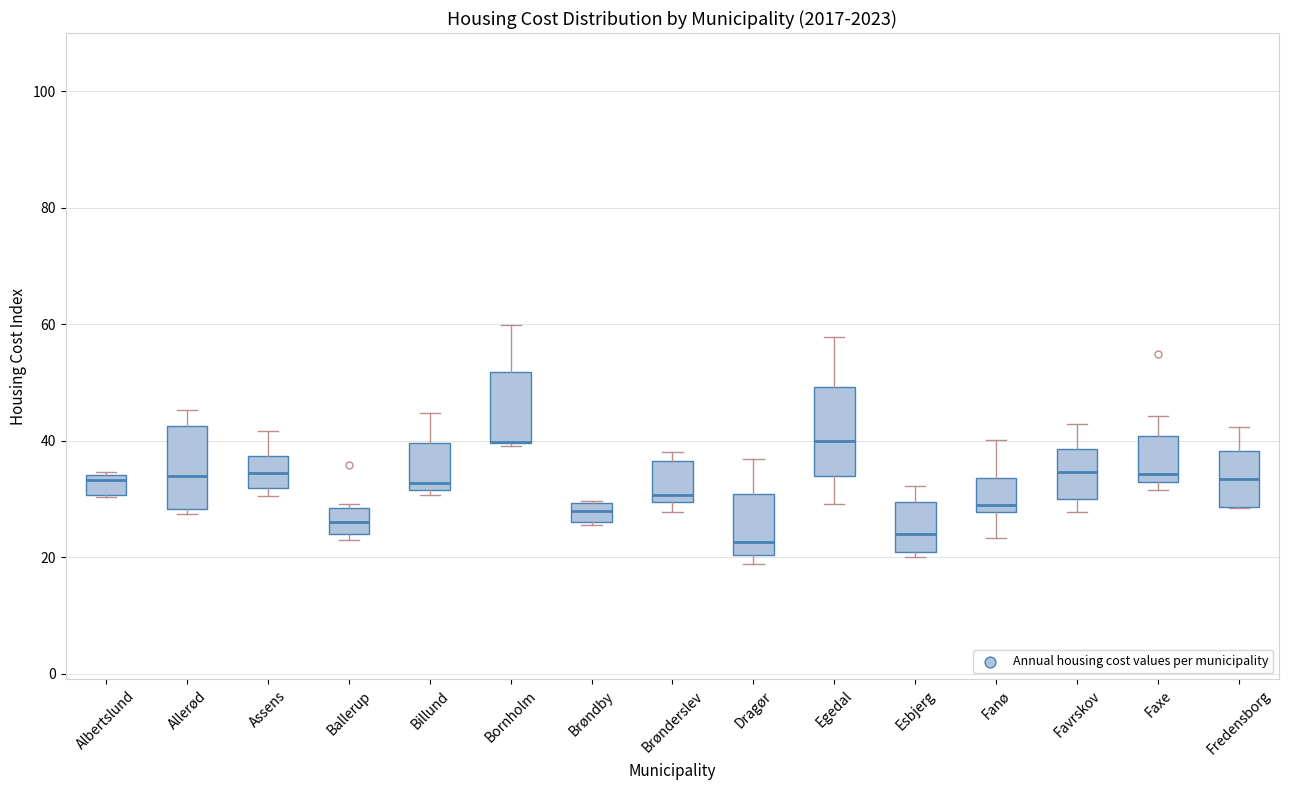

Reading left to right, transcribe this box plot: for each box, give where its median line is, the range the box spans, and where its two whiskers end, as read against the y-axis. The values are not printed on the chart, so give them approximately, as read against the axis.

Albertslund: median 34 (just below the box's upper edge), box 30 to 34, whiskers 30 to 34 (just above the box's upper edge)
Allerød: median 34, box 28 to 42, whiskers 28 (just below the box's lower edge) to 46
Assens: median 34, box 32 to 38, whiskers 30 to 42
Ballerup: median 26, box 24 to 28, whiskers 22 to 30
Billund: median 32 (just above the box's lower edge), box 32 to 40, whiskers 30 to 44
Bornholm: median 40 (drawn on the box's lower edge), box 40 to 52, whiskers 40 to 60
Brøndby: median 28, box 26 to 30, whiskers 26 (just below the box's lower edge) to 30
Brønderslev: median 30 (just above the box's lower edge), box 30 to 36, whiskers 28 to 38
Dragør: median 22, box 20 to 30, whiskers 18 to 36
Egedal: median 40, box 34 to 50, whiskers 30 to 58
Esbjerg: median 24, box 20 to 30, whiskers 20 (just below the box's lower edge) to 32
Fanø: median 28 (just above the box's lower edge), box 28 to 34, whiskers 24 to 40
Favrskov: median 34, box 30 to 38, whiskers 28 to 42
Faxe: median 34, box 32 to 40, whiskers 32 (just below the box's lower edge) to 44
Fredensborg: median 34, box 28 to 38, whiskers 28 to 42